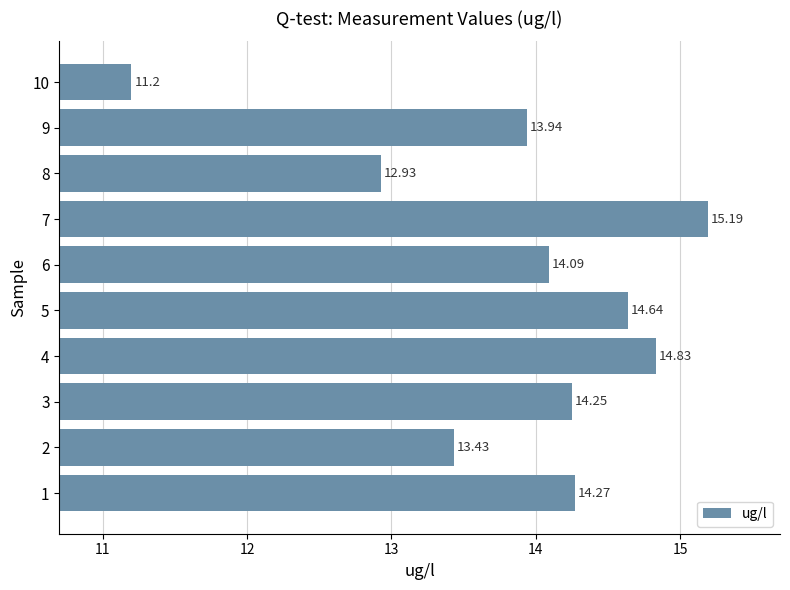

What is the average value?

13.9